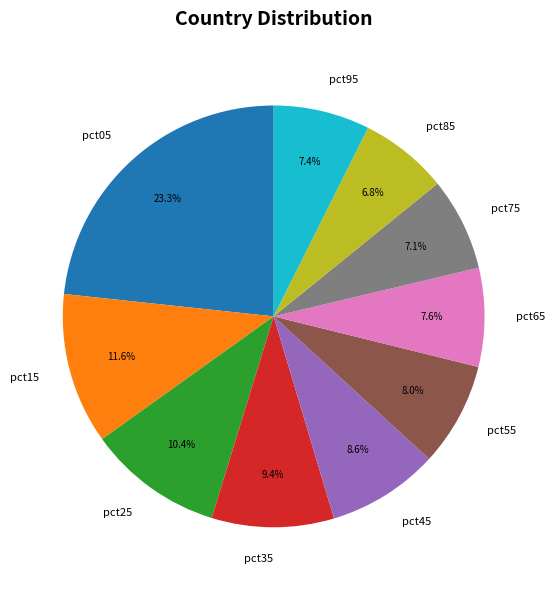

Is it true that pct15 is 12% of the pie?

True